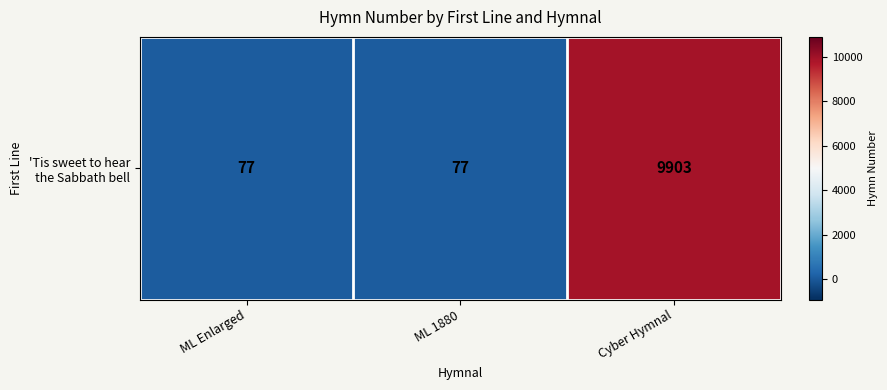

True or false: the data shows 77 at ML 1880.

True